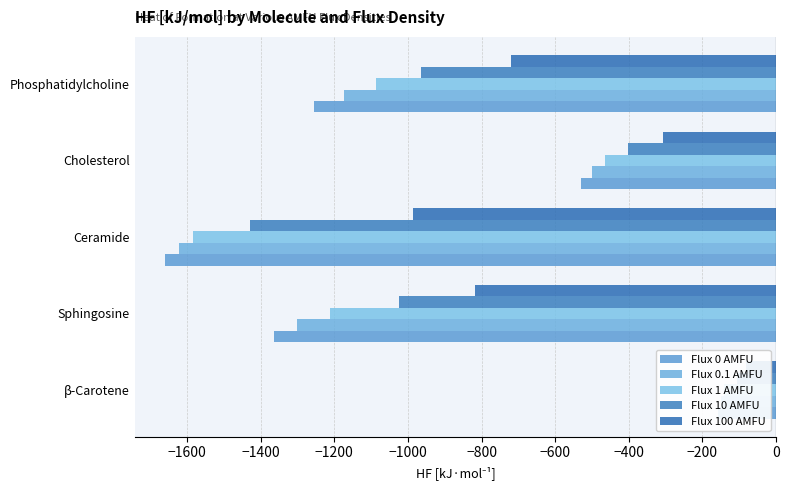

What is the smallest value displayed?

-1659